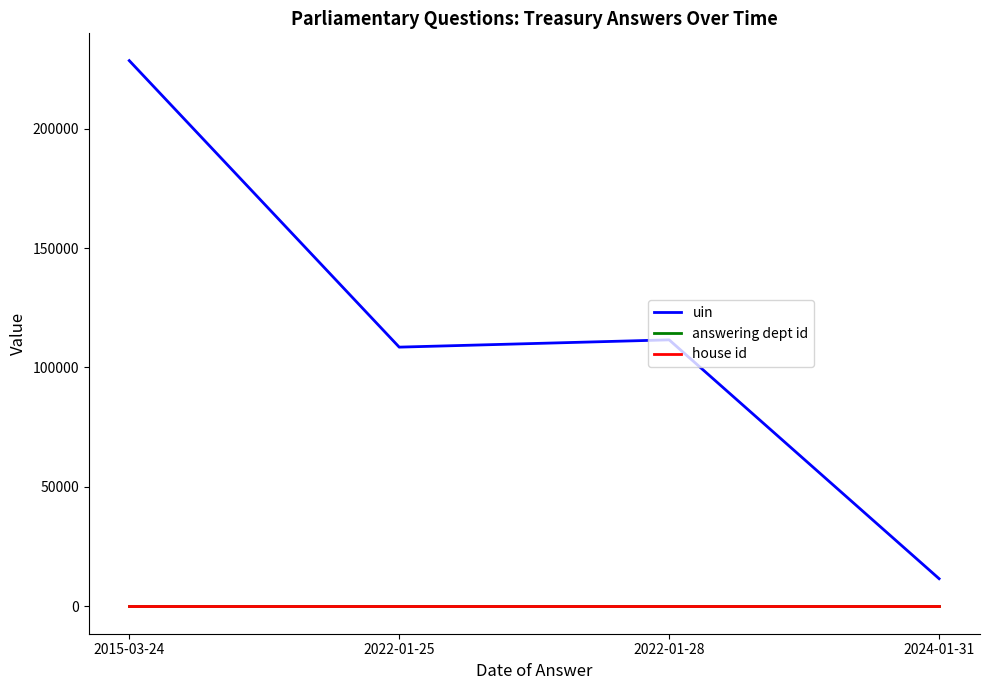

Between 2015-03-24 and 2022-01-28, which series saw the biggest shift?

uin